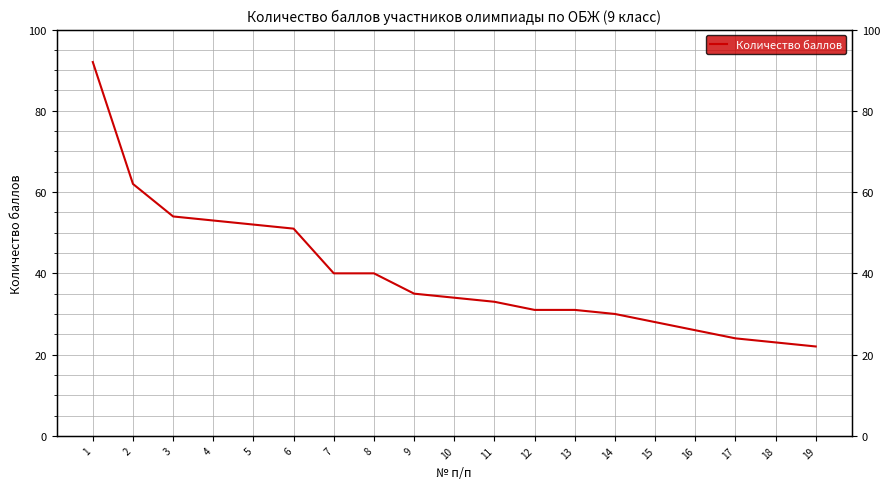

How many lines are shown in the chart?

1